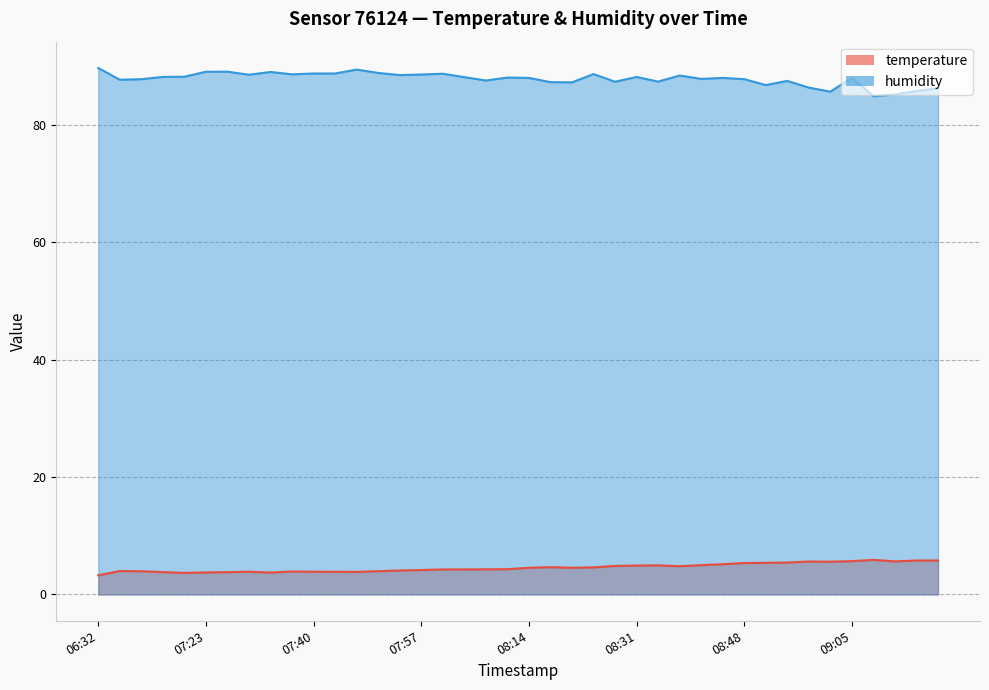

True or false: humidity has more than 0 points higher than both neighbors.

True